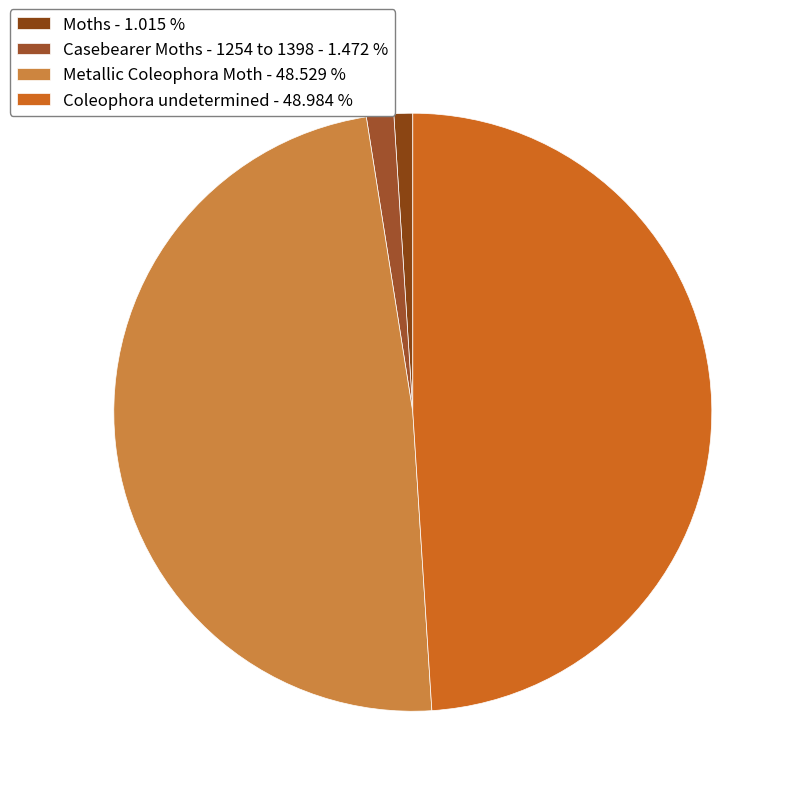

How many segments does this pie chart have?

4